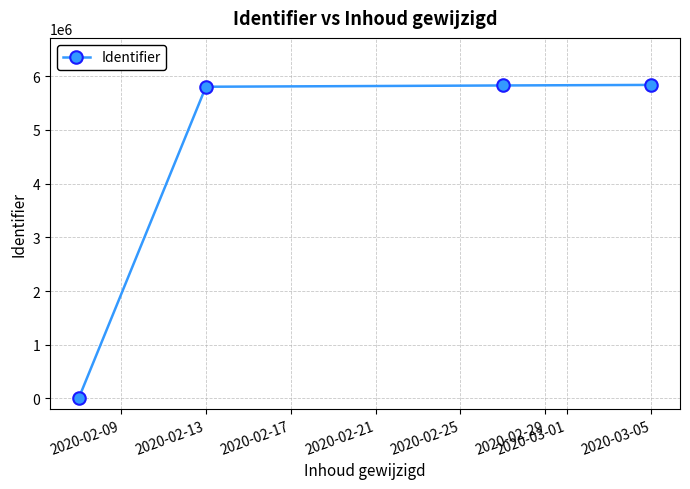

What is the sum of all values?

17472718